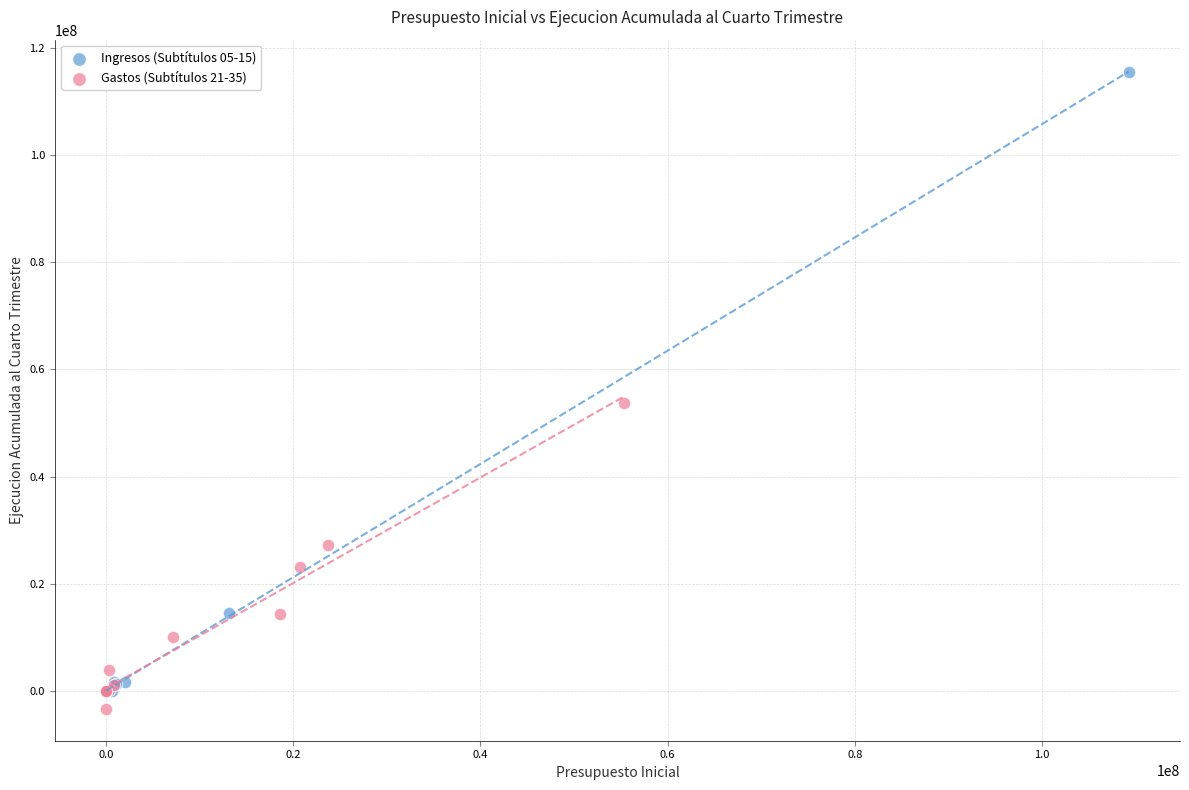

Which series has the largest Y range (max minus min)?

Ingresos (Subtítulos 05-15)